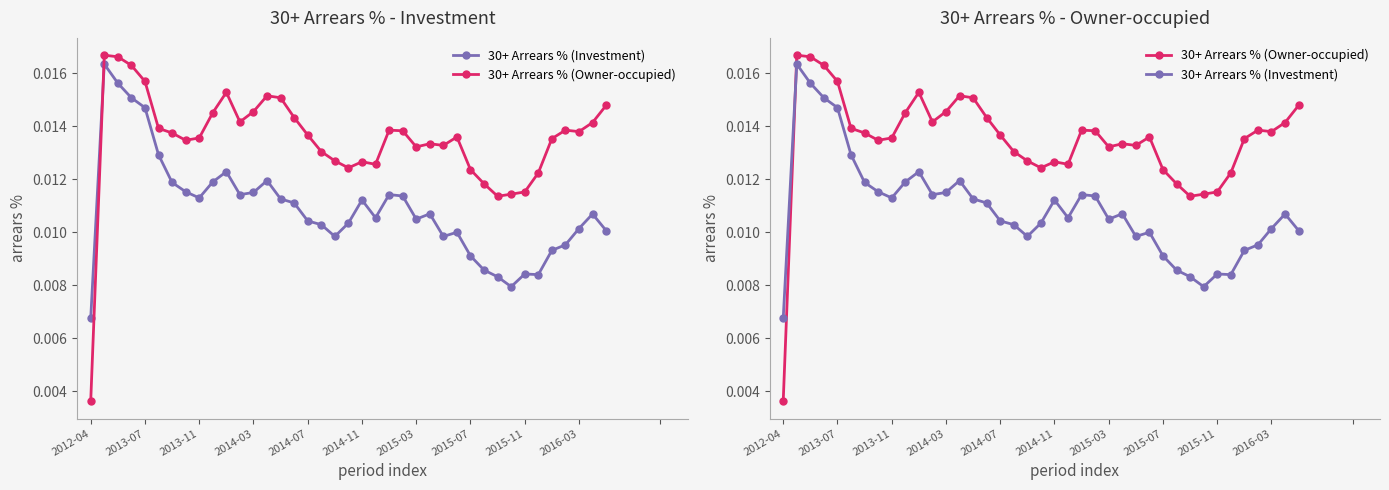

Count the number of data series in this chart.

2